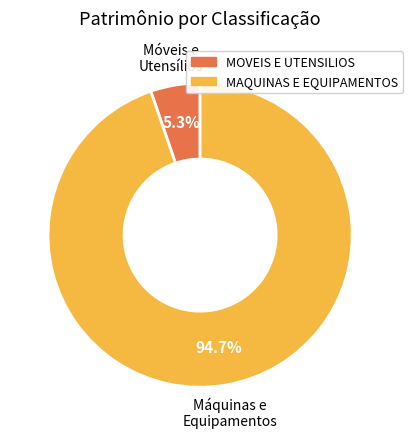

What percentage is the MAQUINAS E EQUIPAMENTOS slice, to the nearest percent?

95%